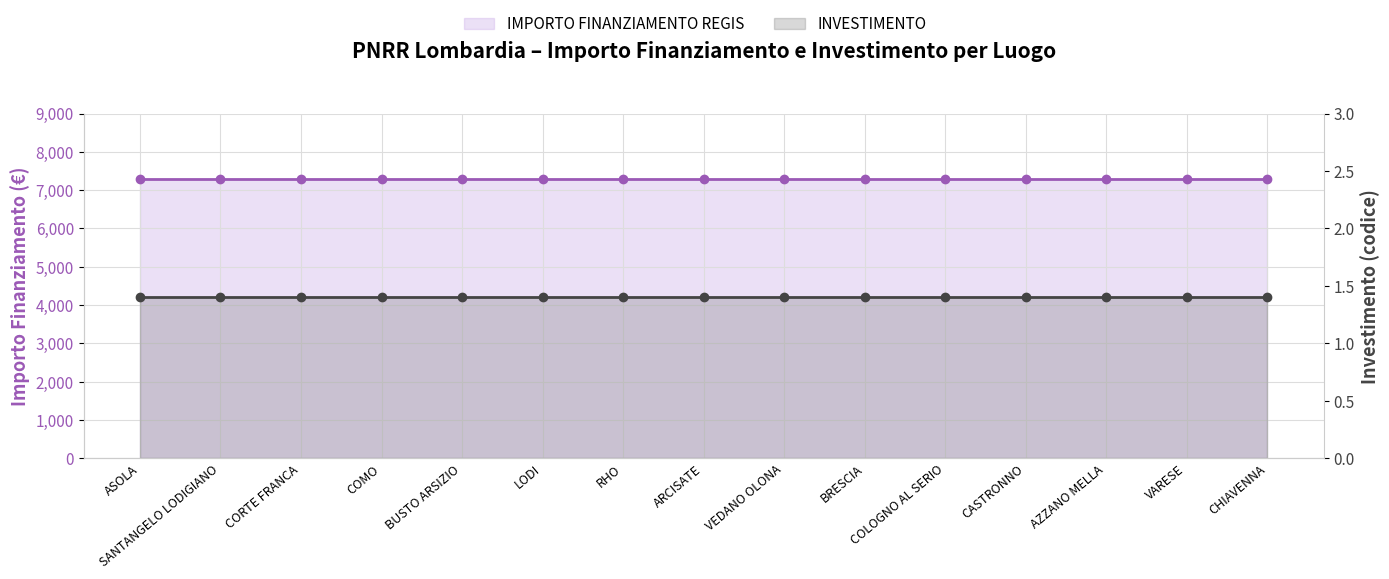

Which series has the largest total across all categories?

IMPORTO FINANZIAMENTO REGIS